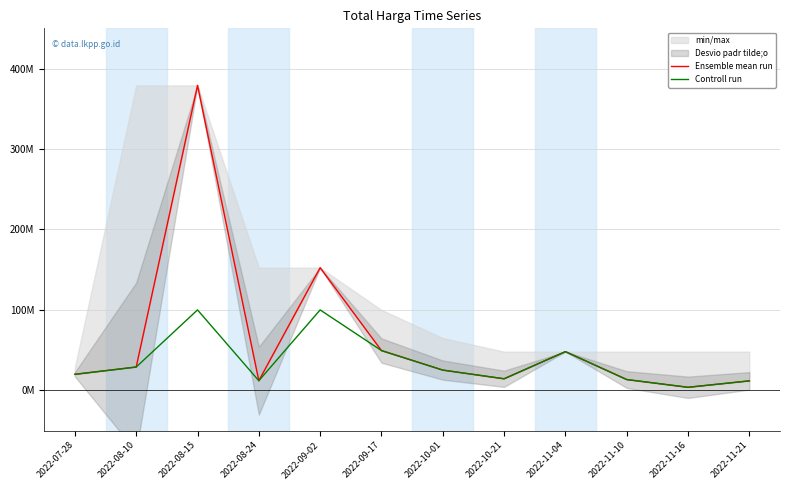

Where is the first local minimum for Controll run?

2022-08-24